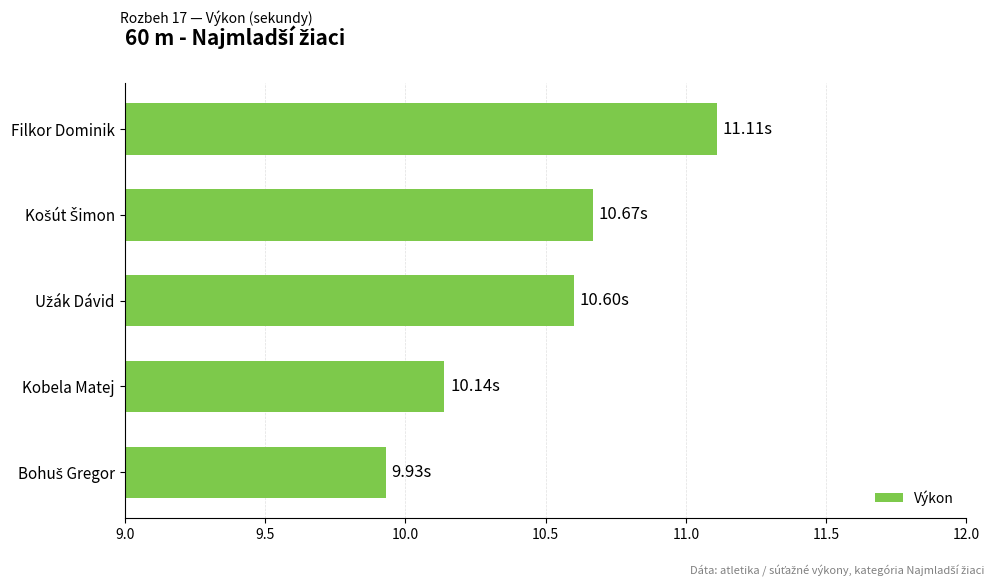

What is the maximum value shown in the chart?

11.1